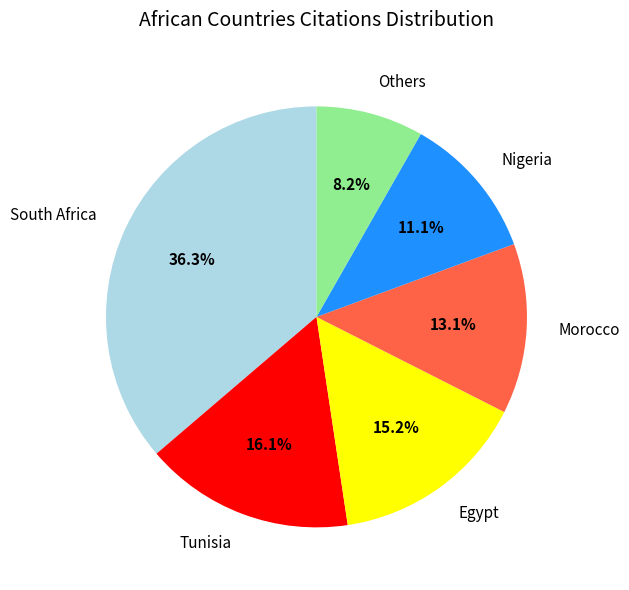

Is there any slice that represents more than half of the pie?

No